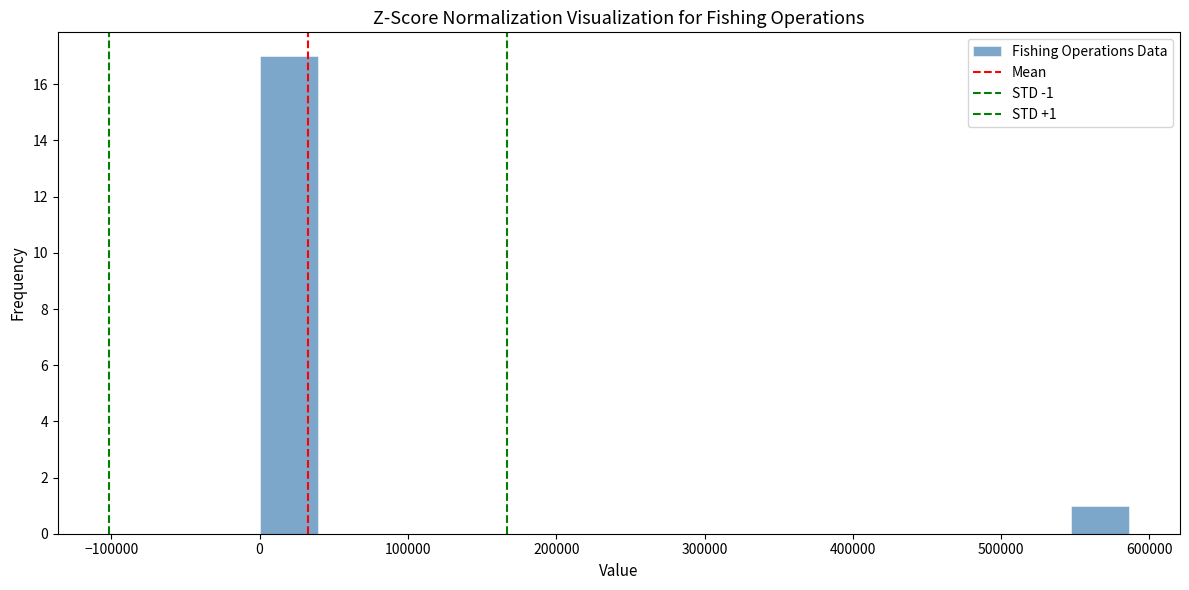

Around what value on the x-axis is the tallest bar? Give the approximate position of its centre, as read against the axis.

20000